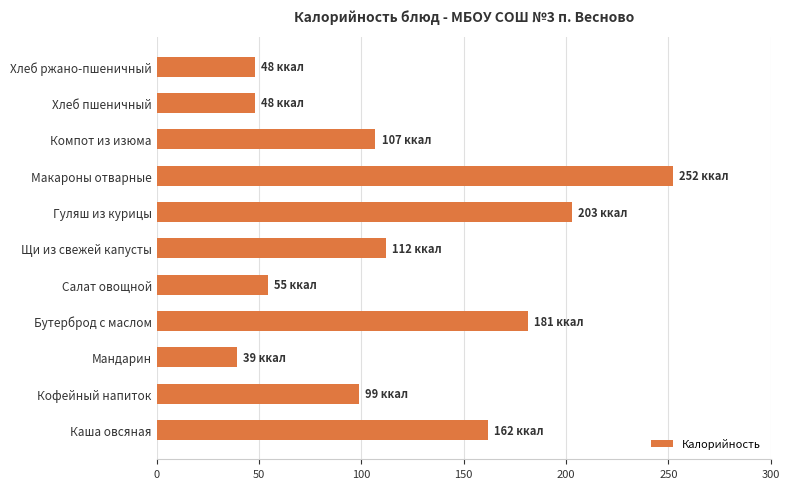

What is the difference between the maximum and minimum values?

213.0